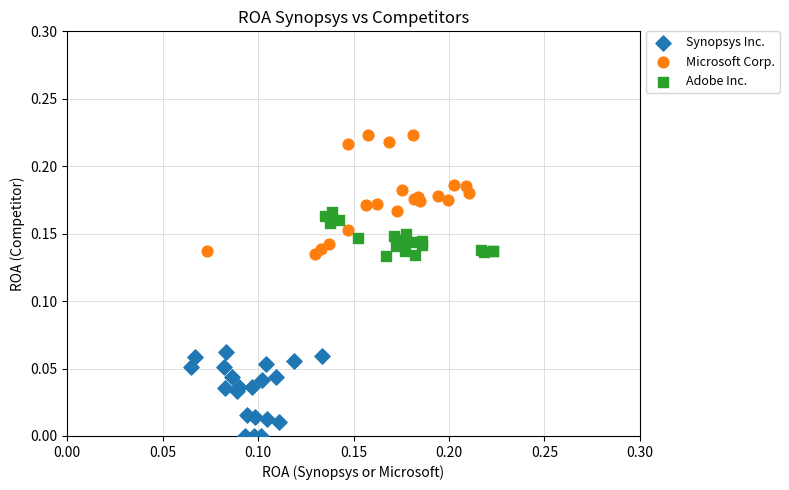

What are all the series names shown in the legend?

Synopsys Inc., Microsoft Corp., Adobe Inc.